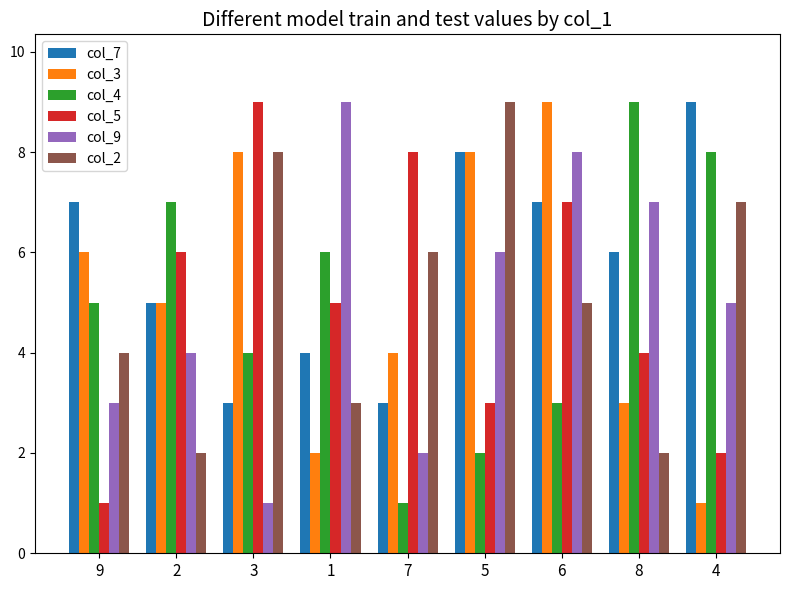

The col_4 series shows 12 at 2. True or false?

False